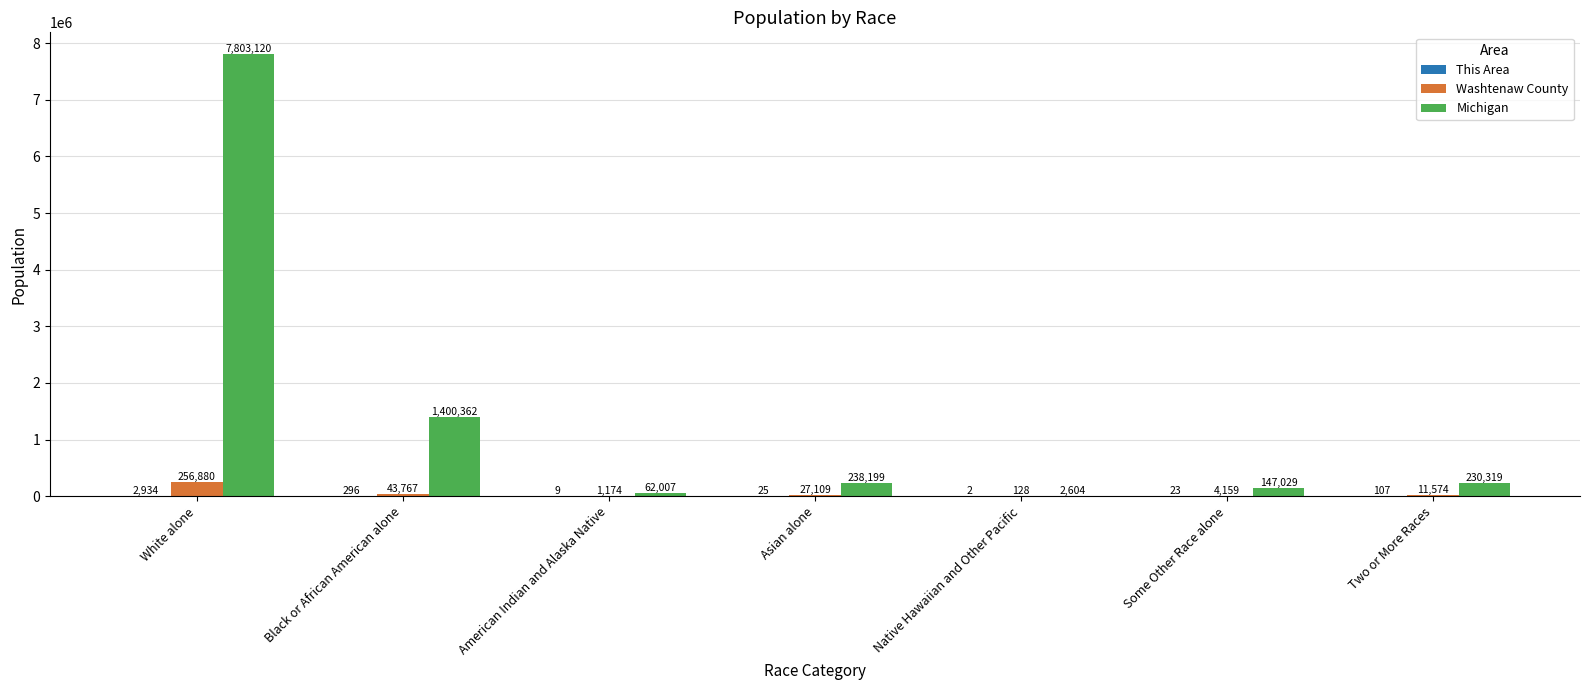

How many groups of bars are there?

7